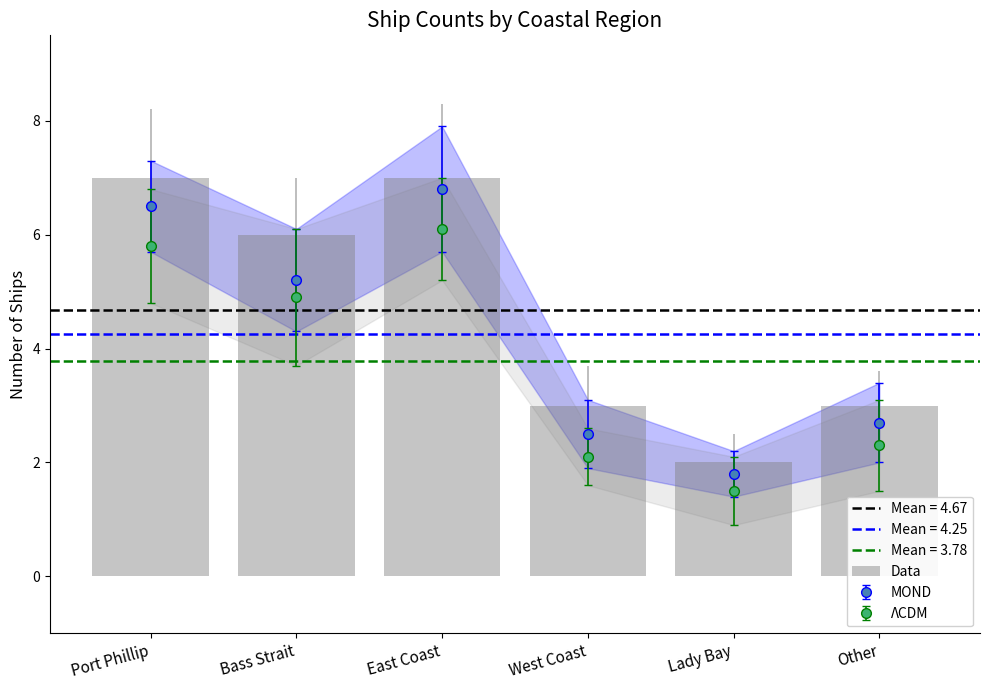

List the labels in order of value, smallest first.

Lady Bay, West Coast, Other, Bass Strait, Port Phillip, East Coast